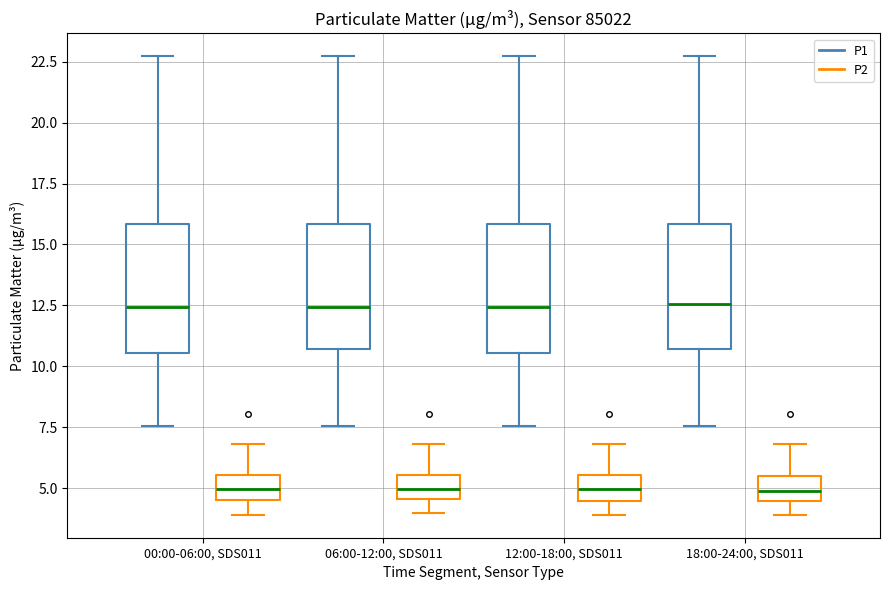

Reading left to right, read every box against the y-axis: the position of its median line, the range the box covers, and the ends of its whiskers. The values are not printed on the chart, so give them approximately, as read against the axis.

00:00-06:00, SDS011 (P1): median 12.5, box 10.5 to 16.0, whiskers 7.5 to 22.5
00:00-06:00, SDS011 (P2): median 5.0, box 4.5 to 5.5, whiskers 4.0 to 7.0
06:00-12:00, SDS011 (P1): median 12.5, box 10.5 to 16.0, whiskers 7.5 to 22.5
06:00-12:00, SDS011 (P2): median 5.0, box 4.5 to 5.5, whiskers 4.0 to 7.0
12:00-18:00, SDS011 (P1): median 12.5, box 10.5 to 16.0, whiskers 7.5 to 22.5
12:00-18:00, SDS011 (P2): median 5.0, box 4.5 to 5.5, whiskers 4.0 to 7.0
18:00-24:00, SDS011 (P1): median 12.5, box 10.5 to 16.0, whiskers 7.5 to 22.5
18:00-24:00, SDS011 (P2): median 5.0, box 4.5 to 5.5, whiskers 4.0 to 7.0